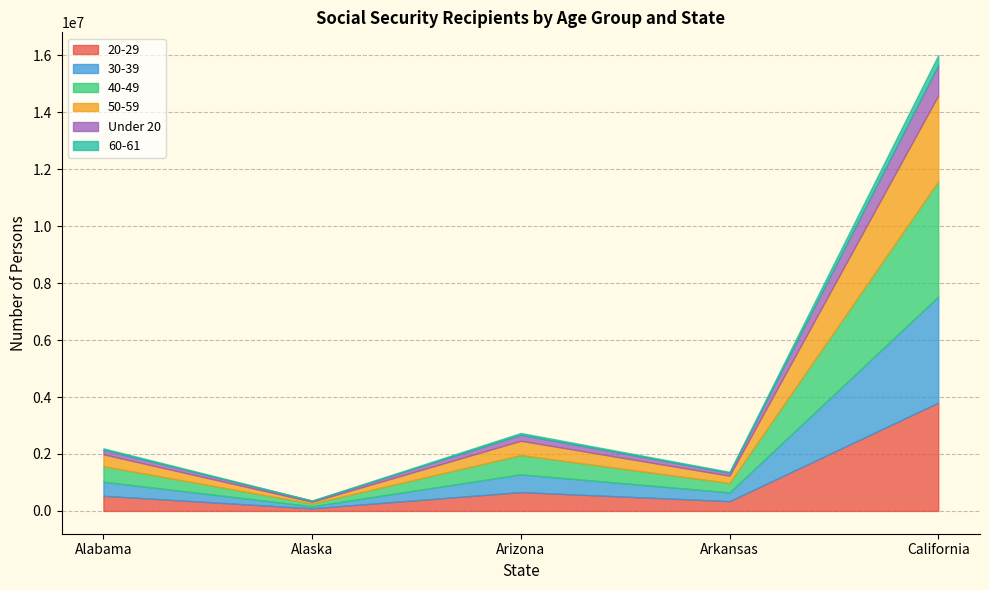

Reading right to left, what are all the values shown in this chart?

20-29: California=3802754	Arkansas=342000	Arizona=661804	Alaska=91458	Alabama=531460
30-39: California=3724335	Arkansas=307991	Arizona=622427	Alaska=72870	Alabama=493603
40-49: California=4050216	Arkansas=331727	Arizona=676351	Alaska=93841	Alabama=545042
50-59: California=3016666	Arkansas=256722	Arizona=503404	Alaska=64446	Alabama=417725
Under 20: California=1060332	Arkansas=103941	Arizona=210282	Alaska=34796	Alabama=160227
60-61: California=351086	Arkansas=30396	Arizona=63944	Alaska=7107	Alabama=49854